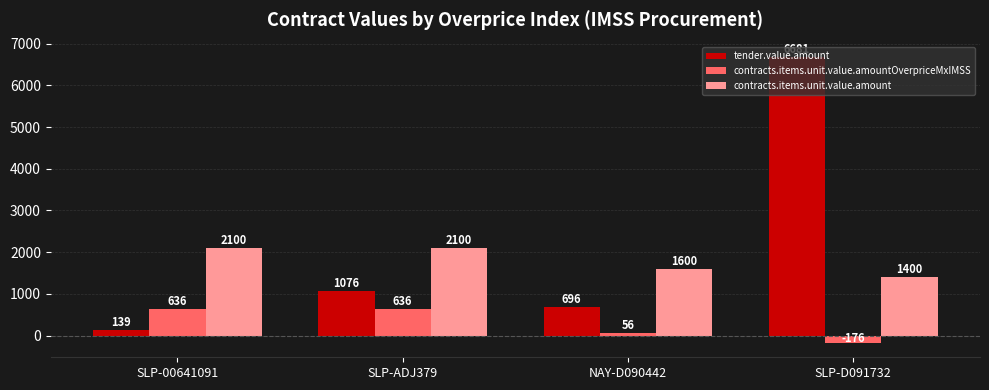

Rank the series by their maximum value, from highest to lowest.

tender.value.amount, contracts.items.unit.value.amount, contracts.items.unit.value.amountOverpriceMxIMSS